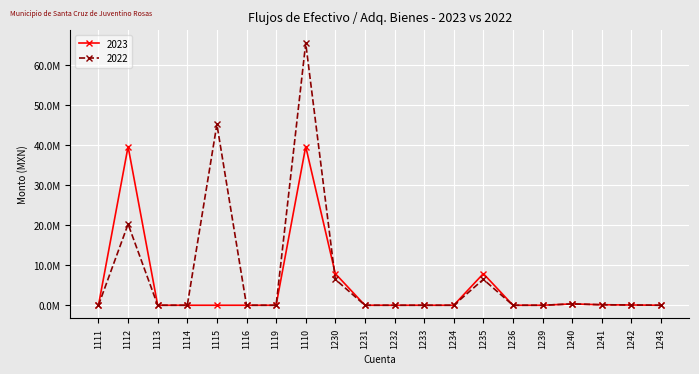

At which category is the sum across all series the highest?

1110